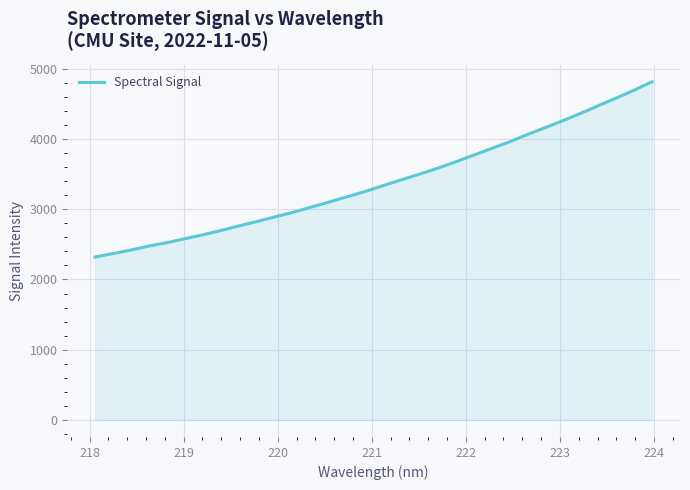

What is the maximum value shown in the chart?

4812.9